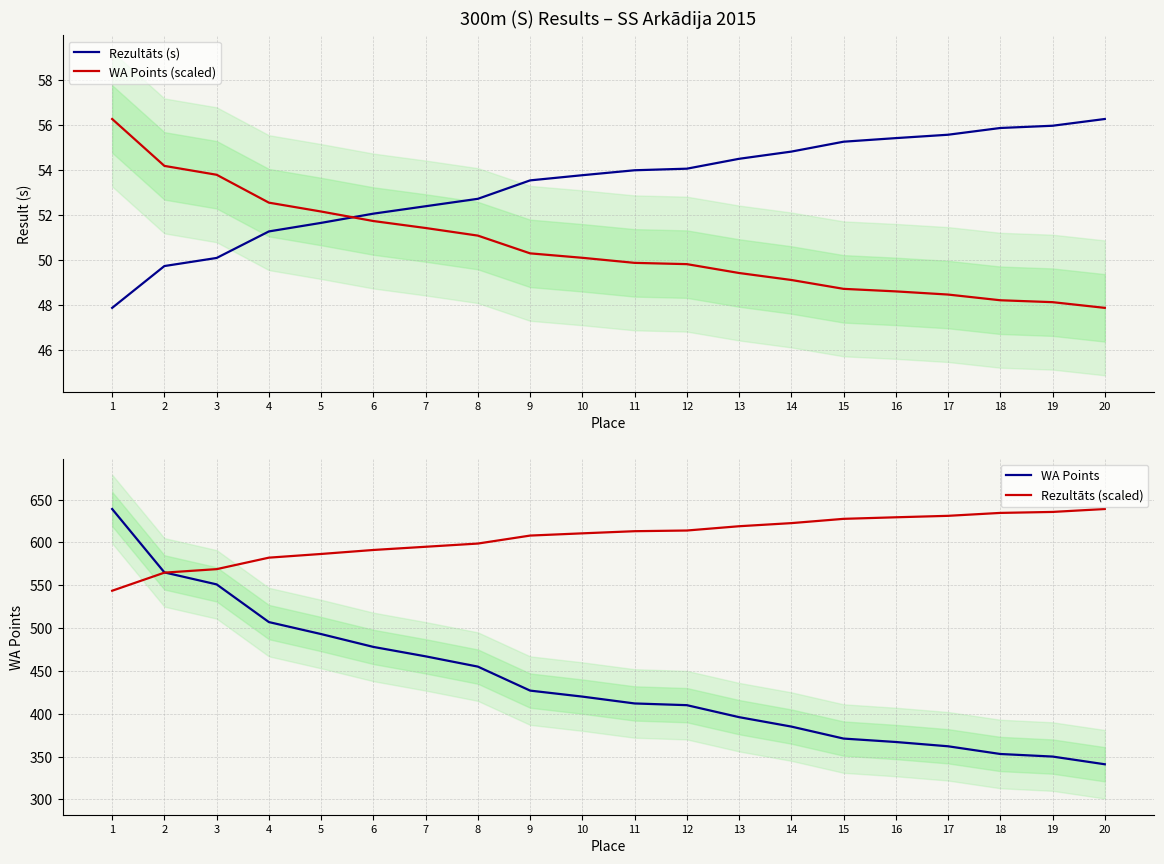

List the labels in order of Rezultāts (scaled) value, largest first.

20, 19, 18, 17, 16, 15, 14, 13, 12, 11, 10, 9, 8, 7, 6, 5, 4, 3, 2, 1